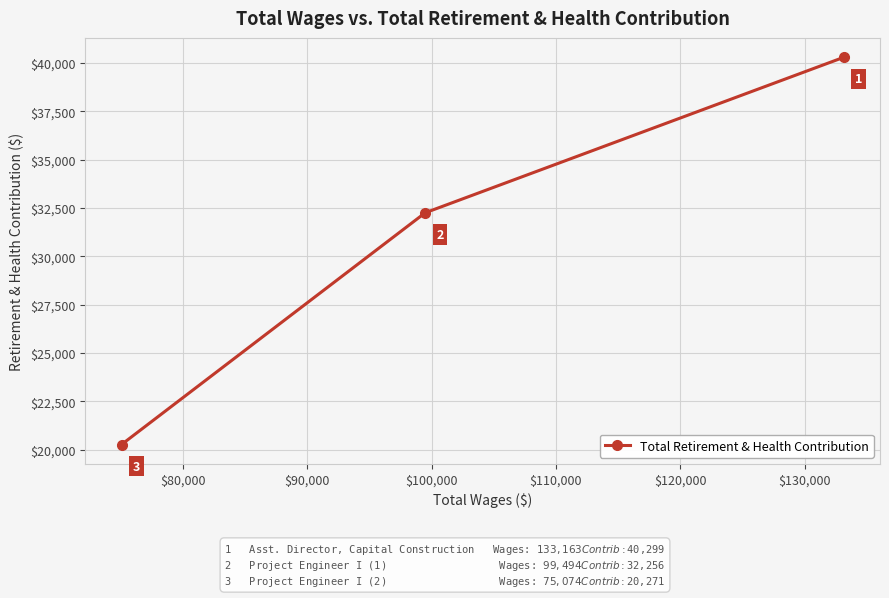

Reading left to right, extract all data points from this chart.

20271	32256	40299